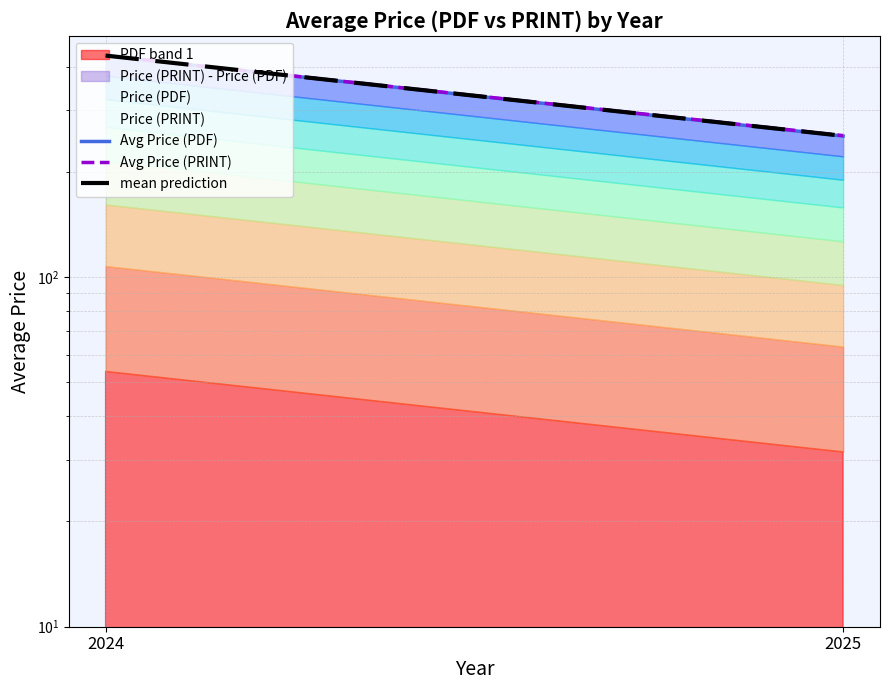

Is the value of Avg Price (PRINT) at 2025 greater than the value of Avg Price (PDF) at 2024?

No